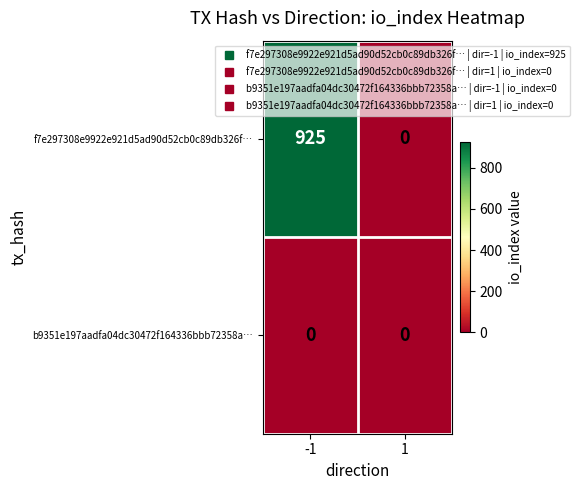

Which series has the largest total across all categories?

f7e297308e9922e921d5ad90d52cb0c89db326f…